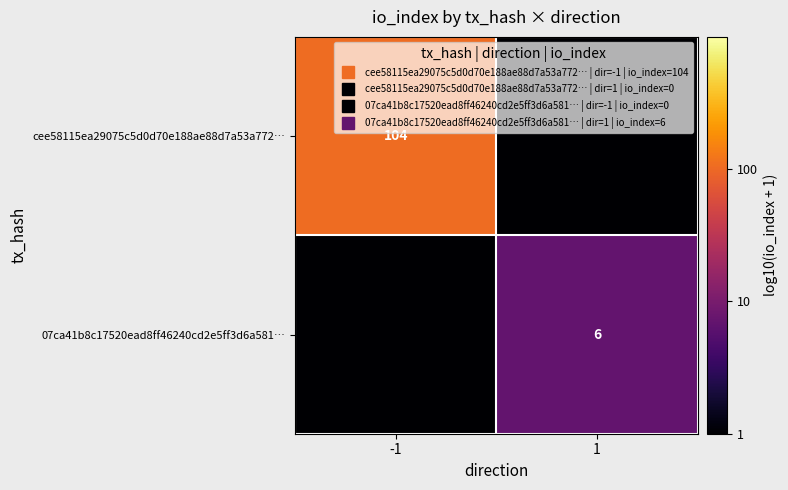

Rank the series at 1 from highest to lowest value.

07ca41b8c17520ead8ff46240cd2e5ff3d6a581…, cee58115ea29075c5d0d70e188ae88d7a53a772…